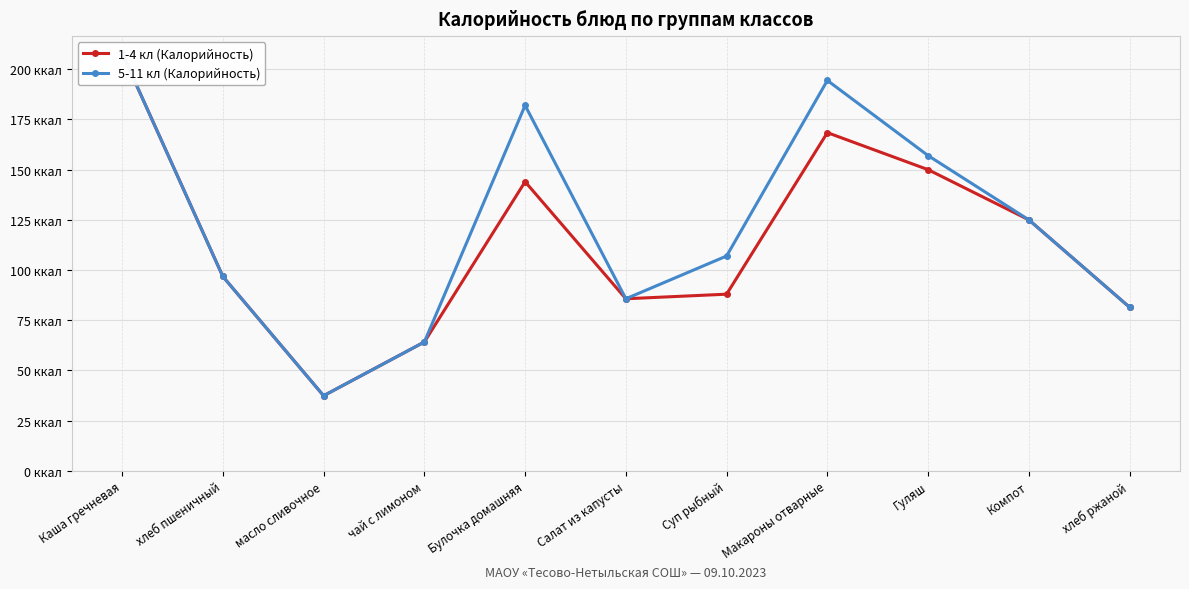

What is the total value across all series at Гуляш?

307.0